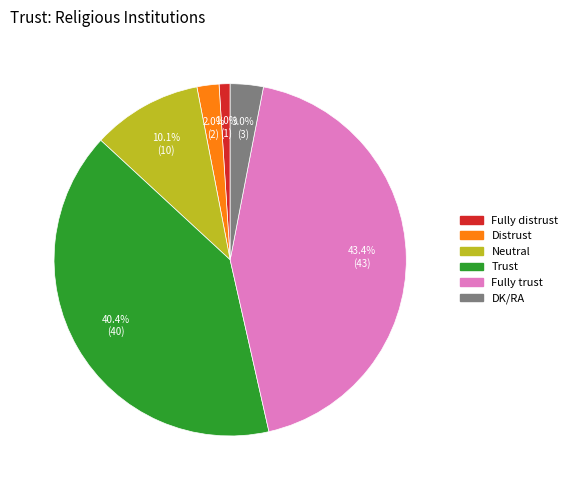

To the nearest percent, what portion does Neutral represent?

10%